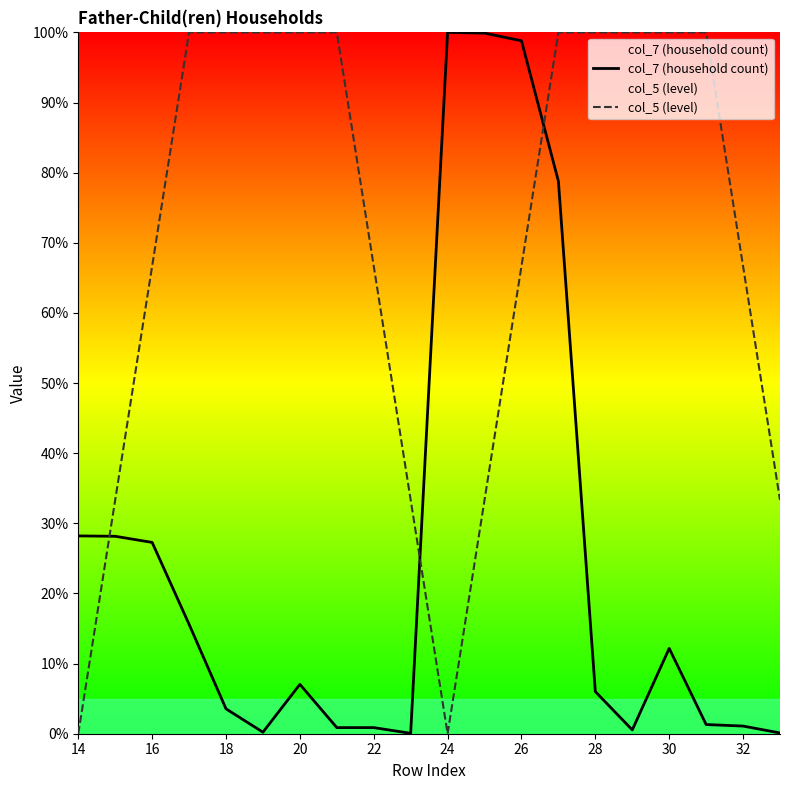

What is the total value across all series at 26?

165.5